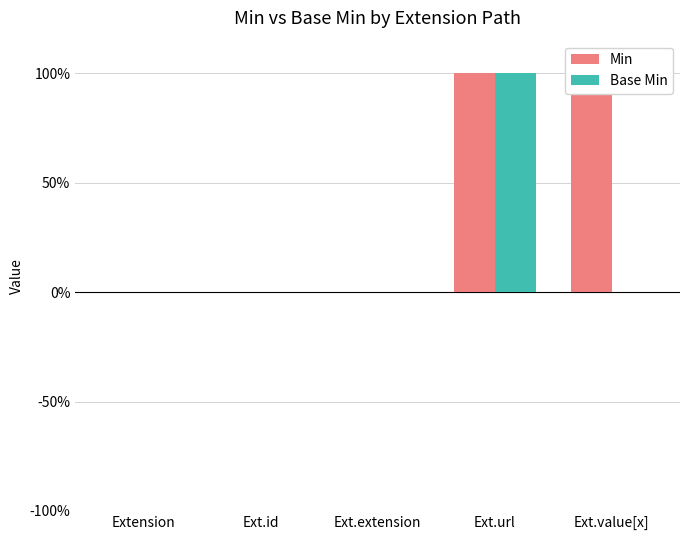

Are the bars grouped side by side (vs. stacked)?

Yes